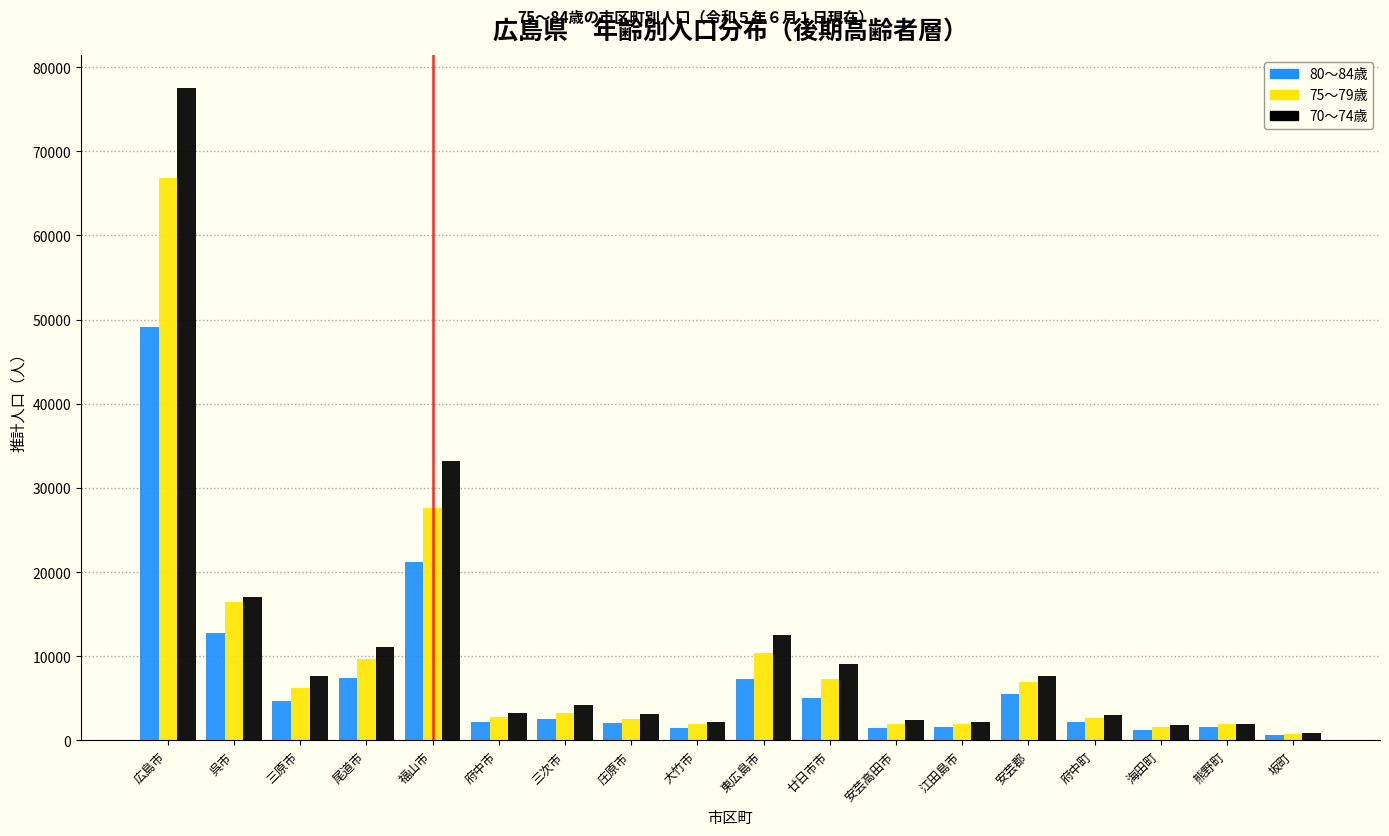

The value of 70～74歳 at 海田町 is 1836.7. True or false?

True